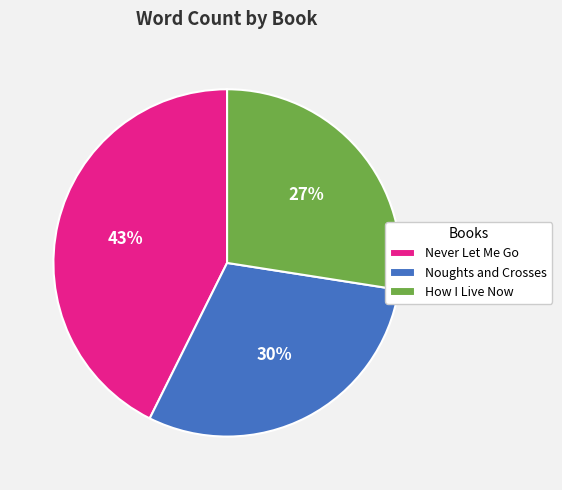

Which has a higher value, Never Let Me Go or Noughts and Crosses?

Never Let Me Go